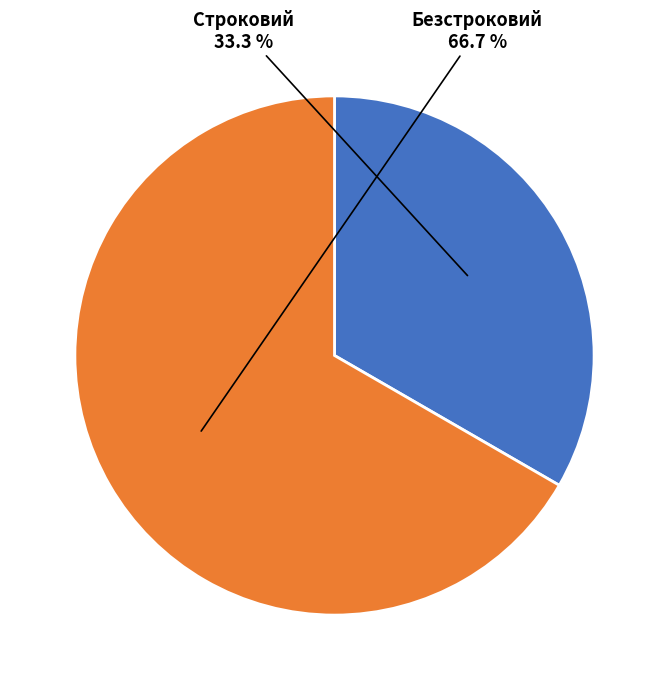

How much of the chart is everything except Безстроковий?

33.3%